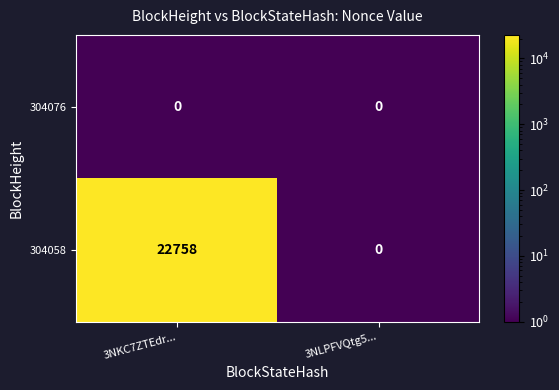

Rank the series at 3NKC7ZTEdr... from lowest to highest value.

304076, 304058